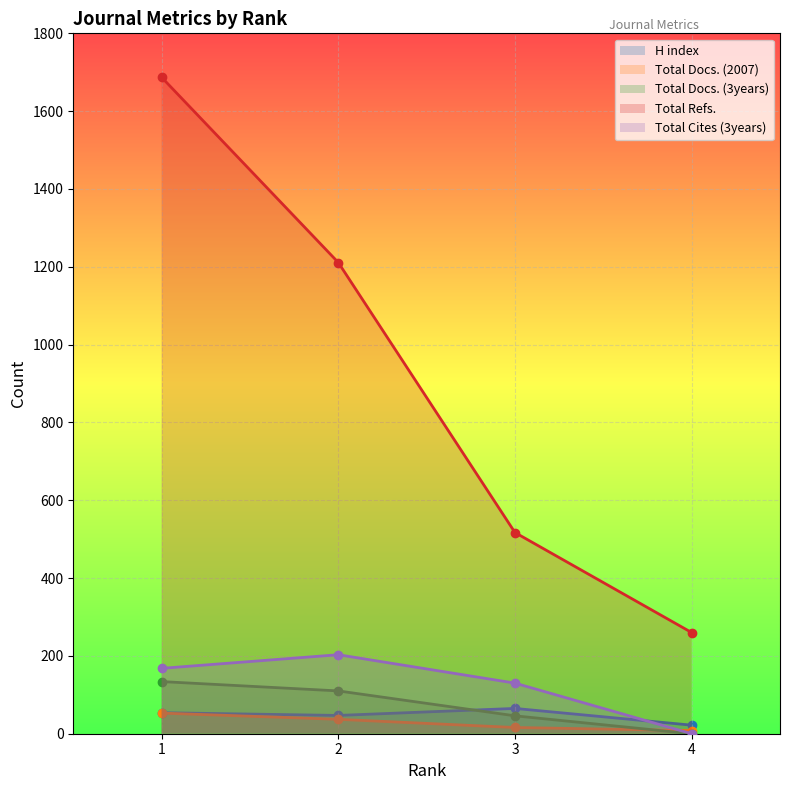

Is it true that Total Docs. (2007) equals 16 at 3?

True